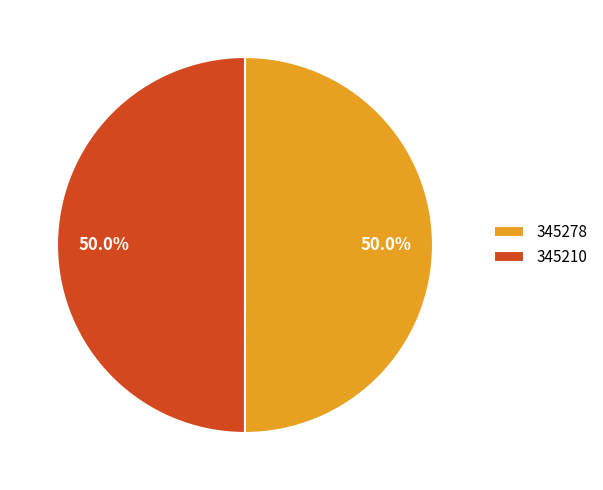

What percentage is NOT represented by 345278?

50.0%